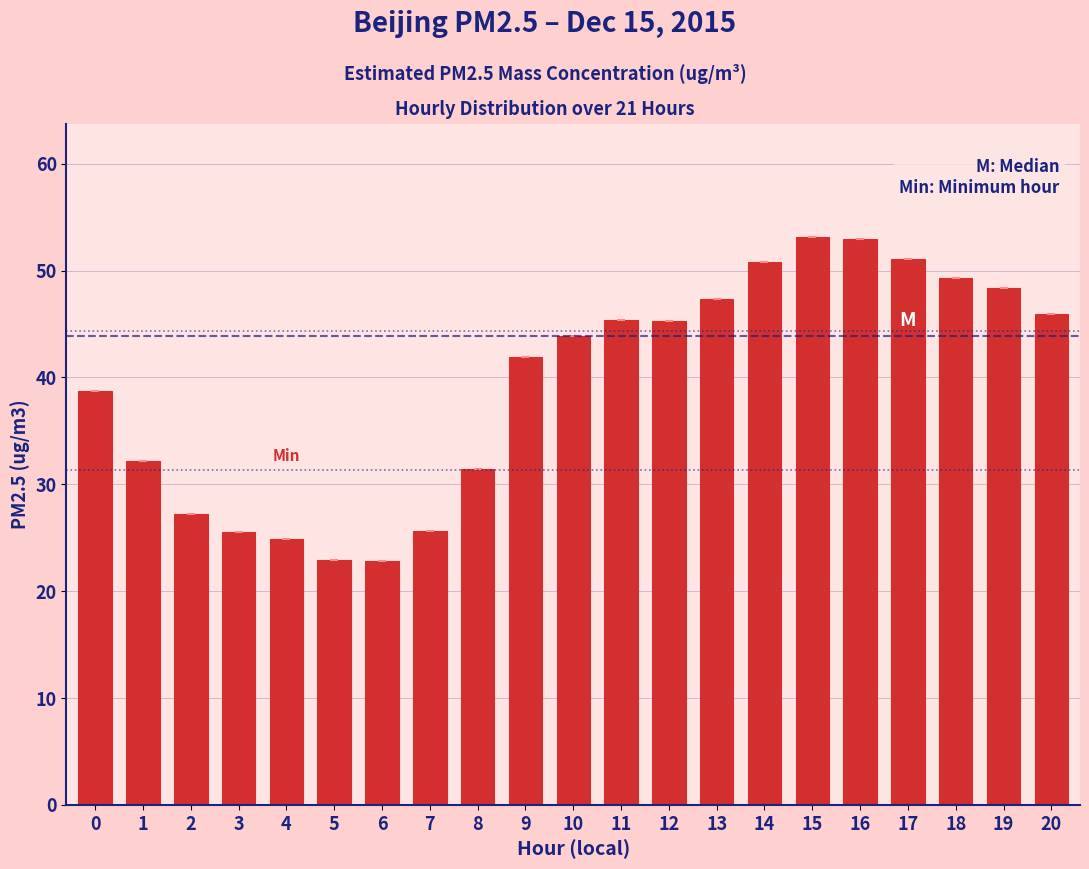

What is the change in value from 0 to 20?

+7.2